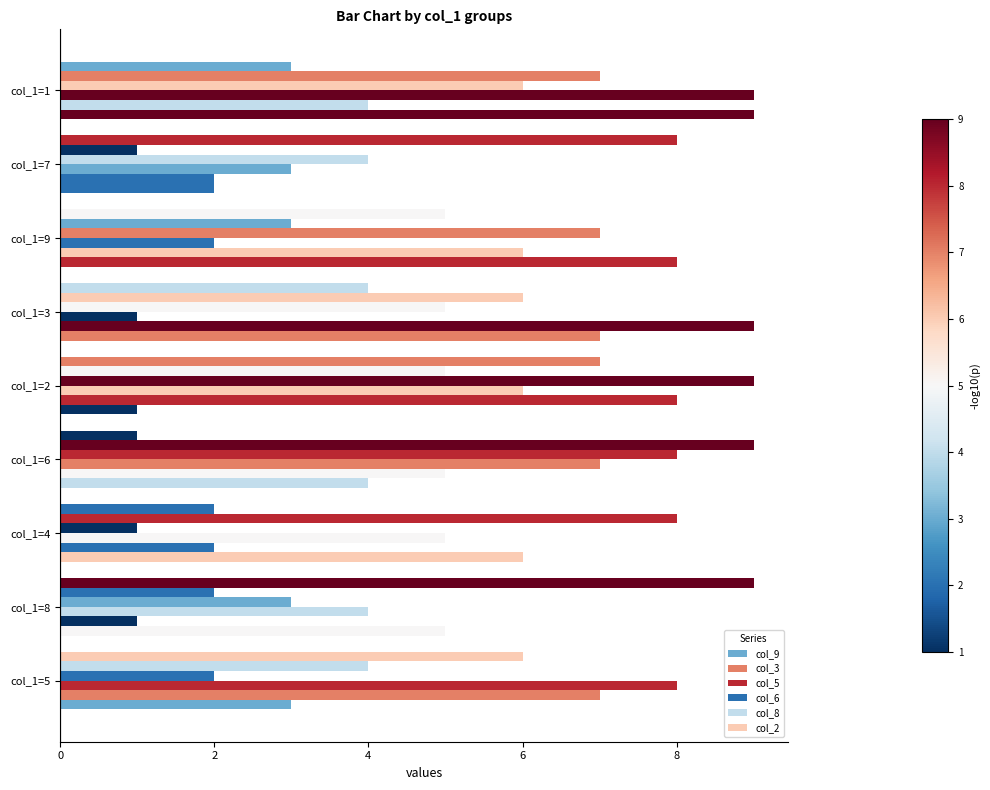

Count the number of categories in the chart.

9